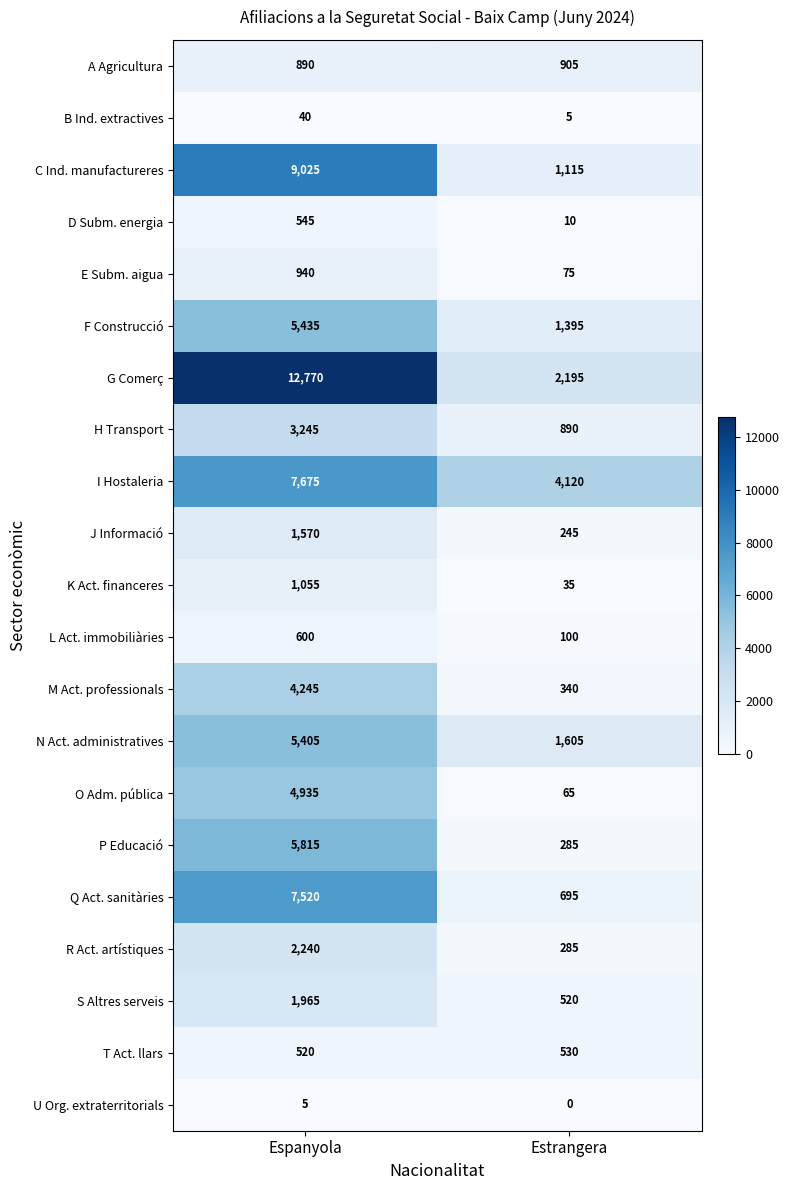

Is it true that R Act. artístiques equals 3053 at Espanyola?

False